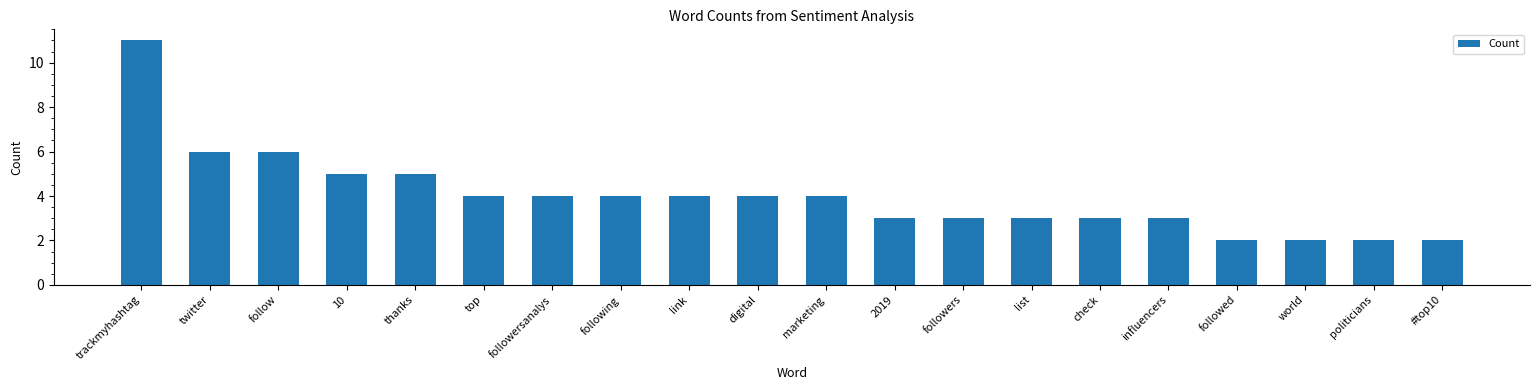

True or false: the data shows 4 at following.

True